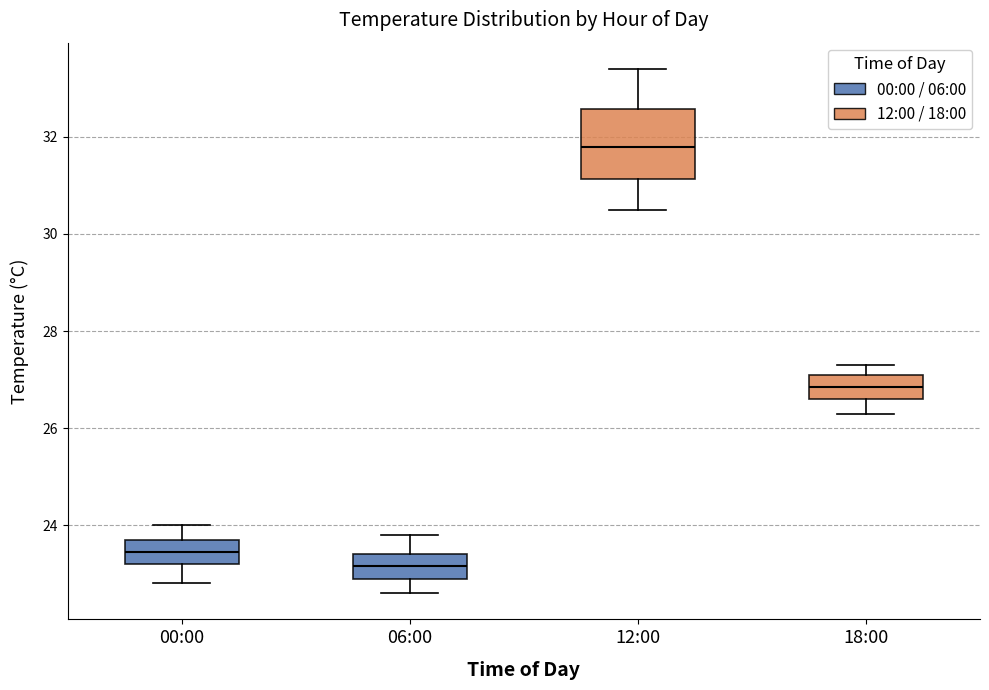

Where is the lower edge of the box for 06:00 on the y-axis? The values are not printed on the chart, so give them approximately, as read against the axis.

23.0